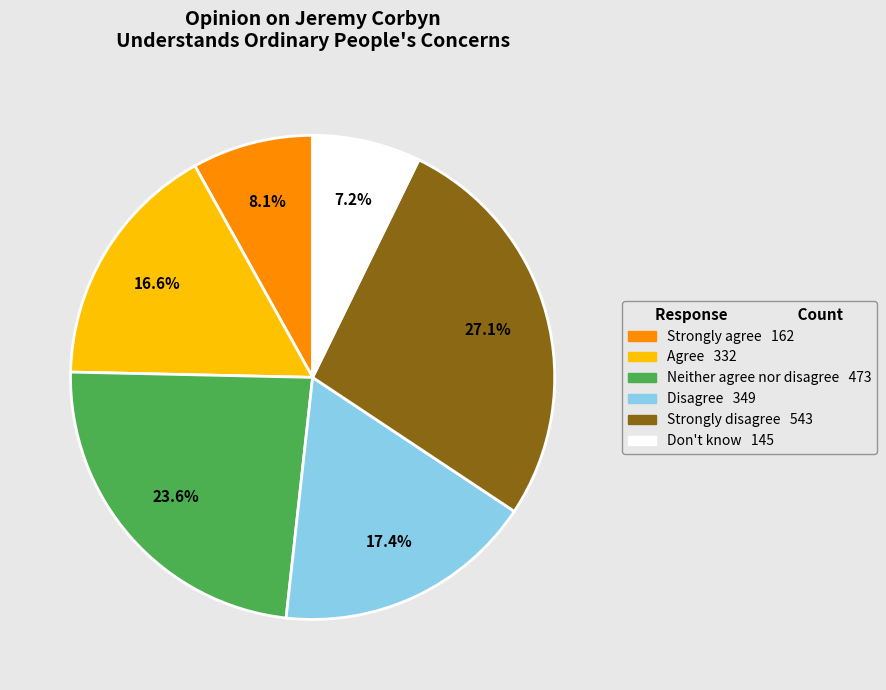

Between Strongly disagree and Strongly agree, which is larger?

Strongly disagree